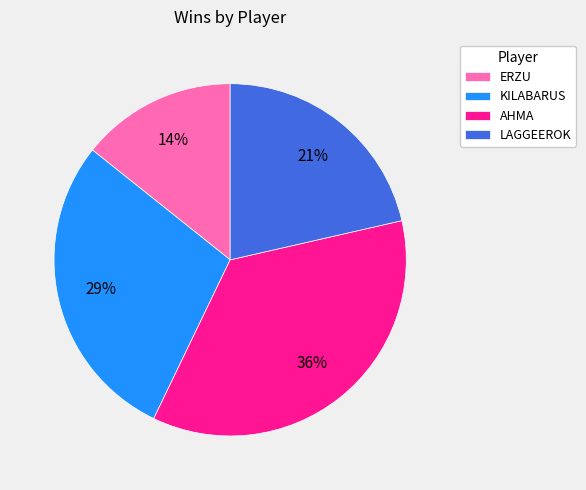

Which has a higher value, KILABARUS or LAGGEEROK?

KILABARUS